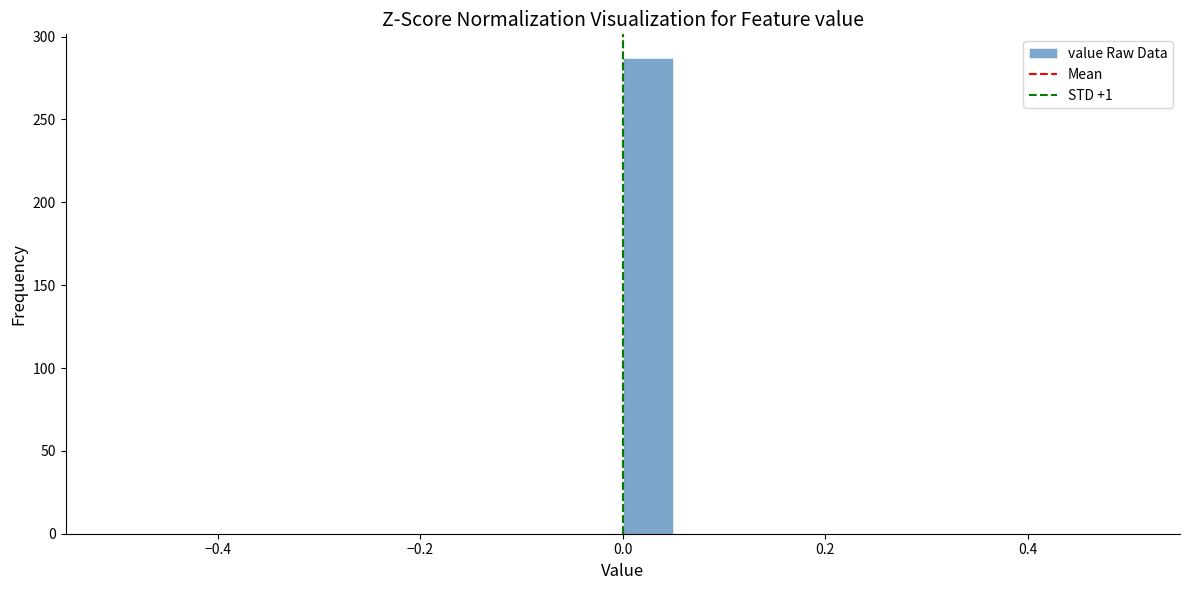

Around what value on the x-axis is the tallest bar? Give the approximate position of its centre, as read against the axis.

0.02